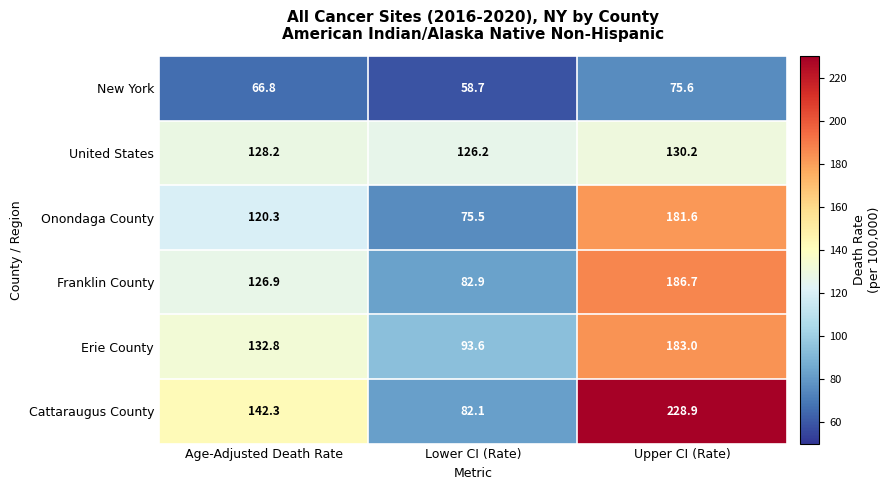

Rank the series by their maximum value, from highest to lowest.

Cattaraugus County, Franklin County, Erie County, Onondaga County, United States, New York